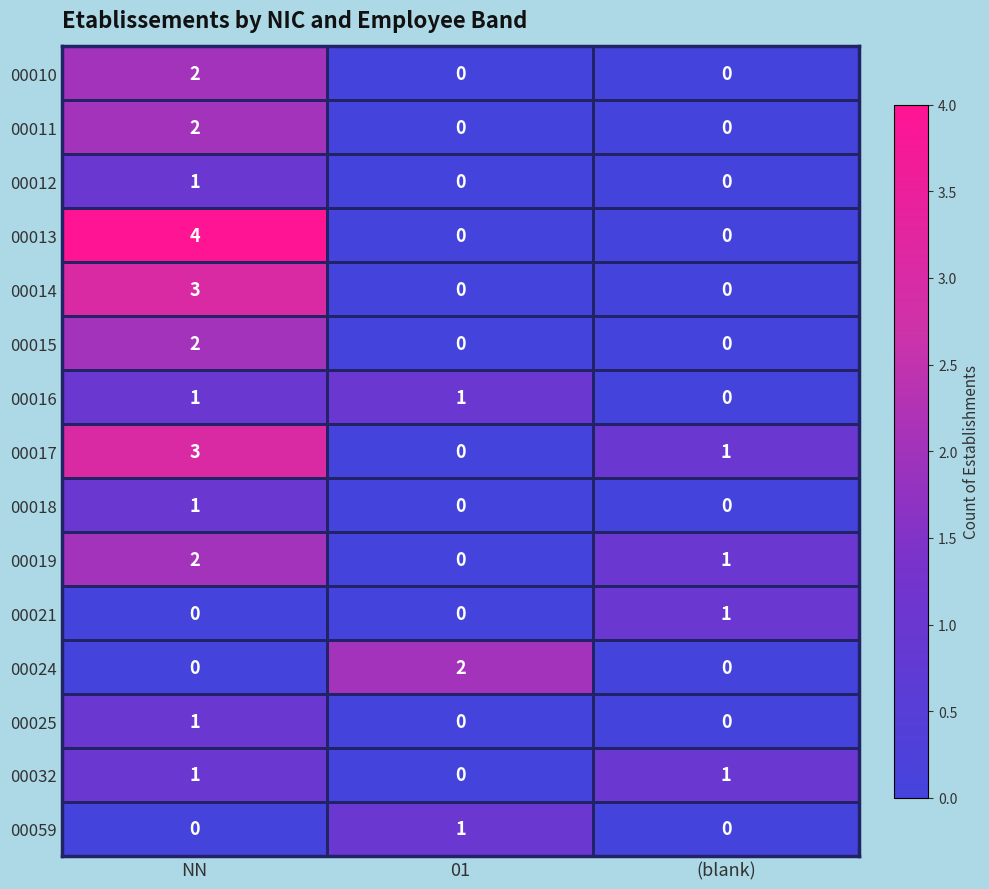

True or false: 00012 has a value of 0 at NN.

False